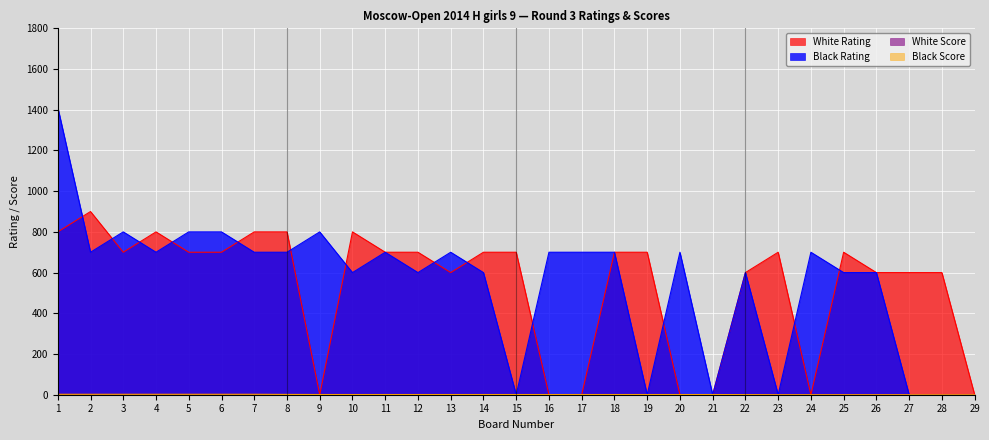

What are all the series names shown in the legend?

White Rating, White Score, Black Score, Black Rating